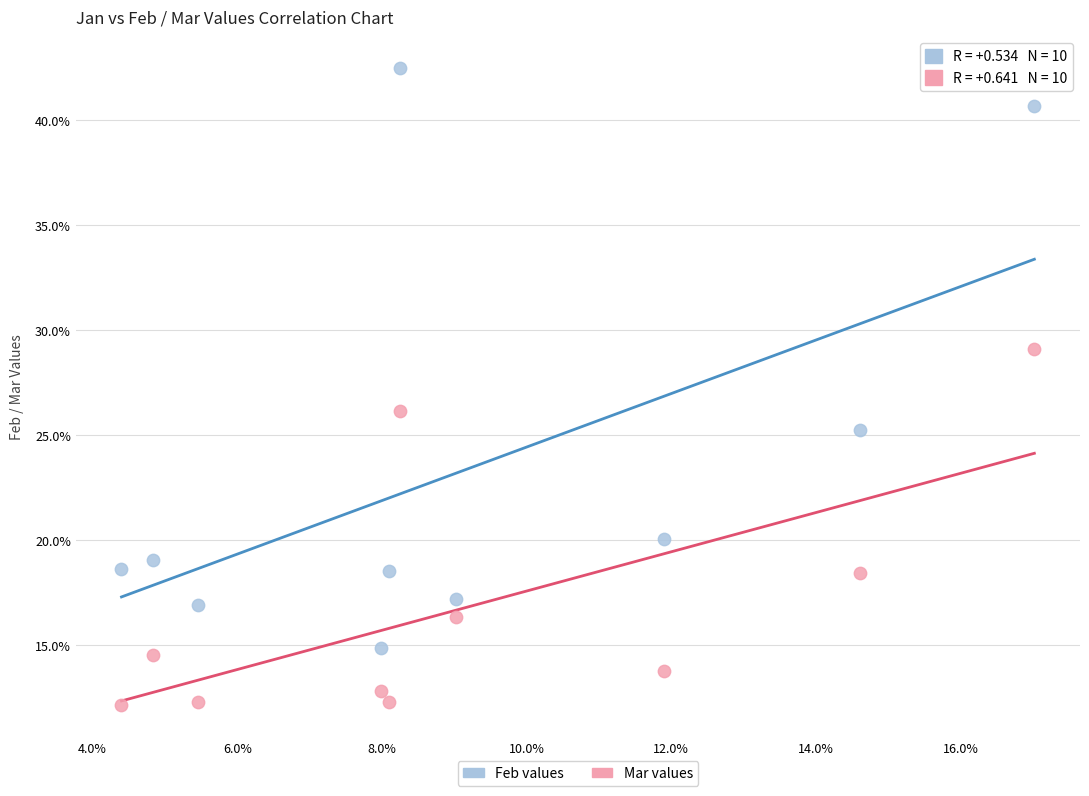

Which series contains the highest Y value?

Feb values